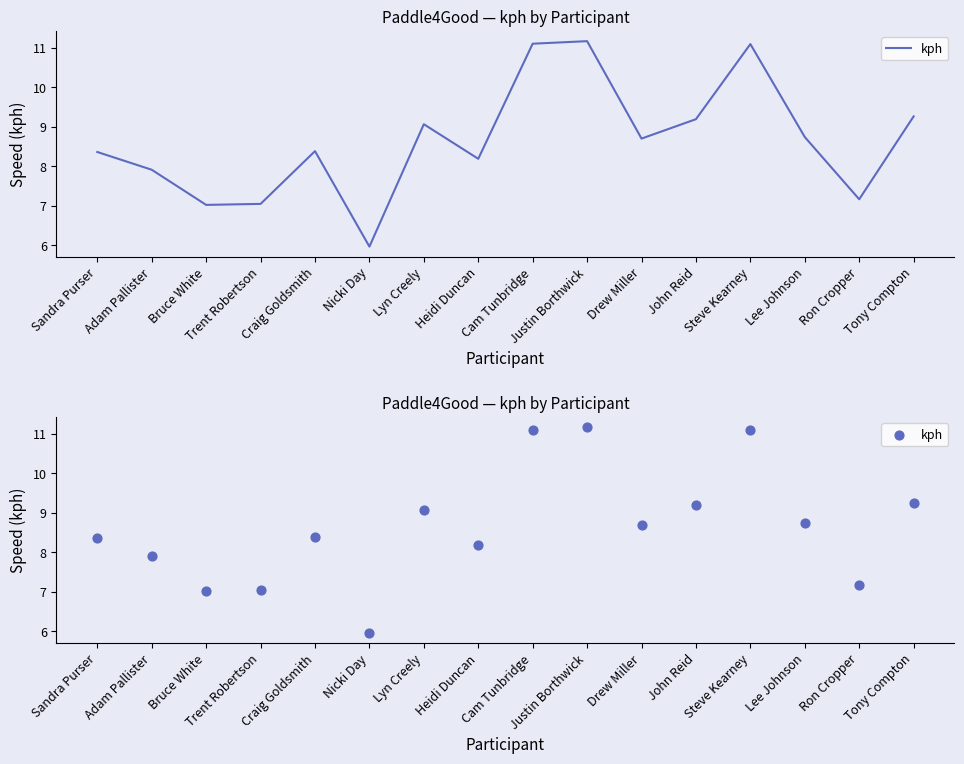

Approximately how many times larger is the value at Ron Cropper compared to Tony Compton?

0.8